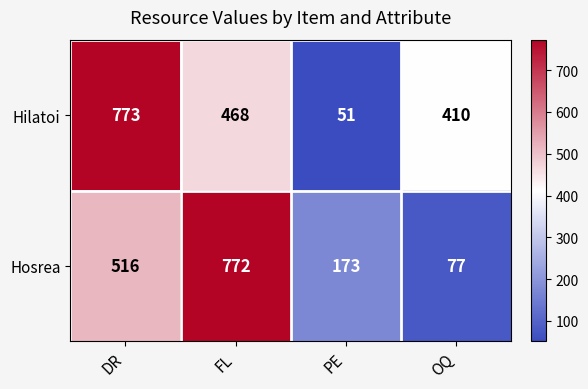

Rank the series by their average value, from highest to lowest.

Hilatoi, Hosrea